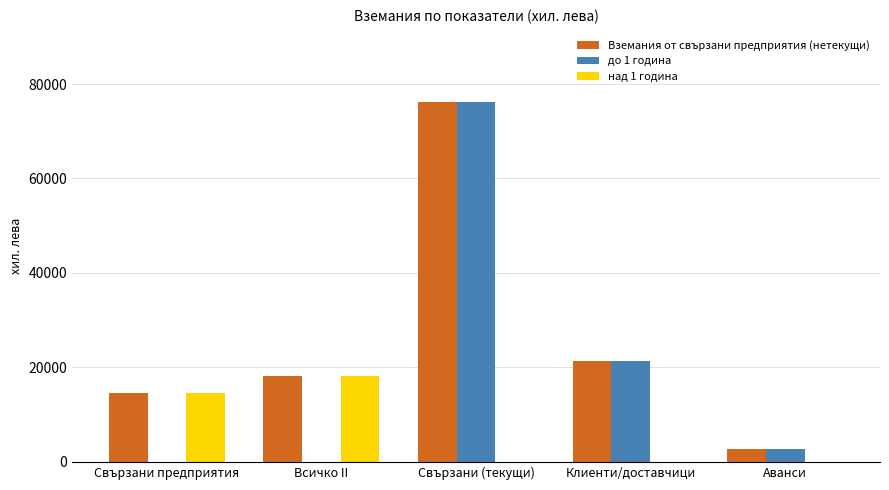

What is the sum of the Вземания от свързани предприятия (нетекущи) values at Клиенти/доставчици and Свързани предприятия?

35835